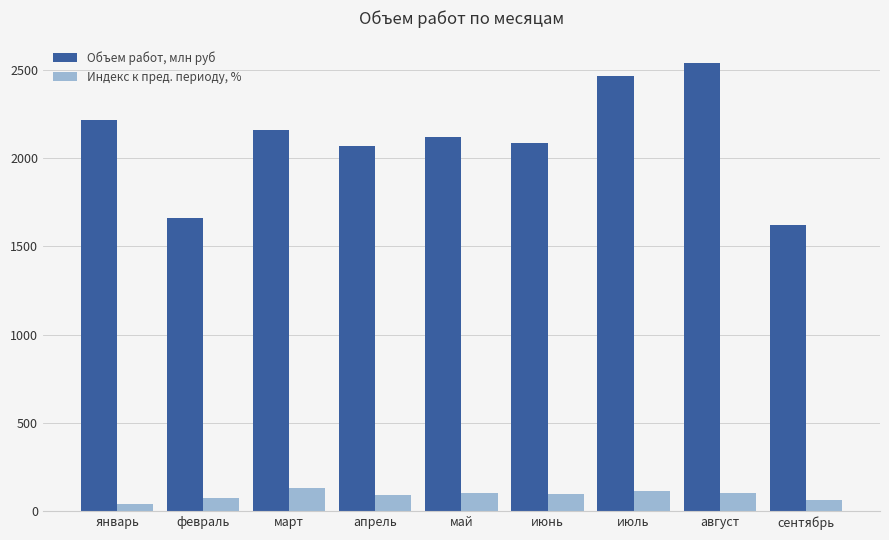

How many bars are there in each group?

2